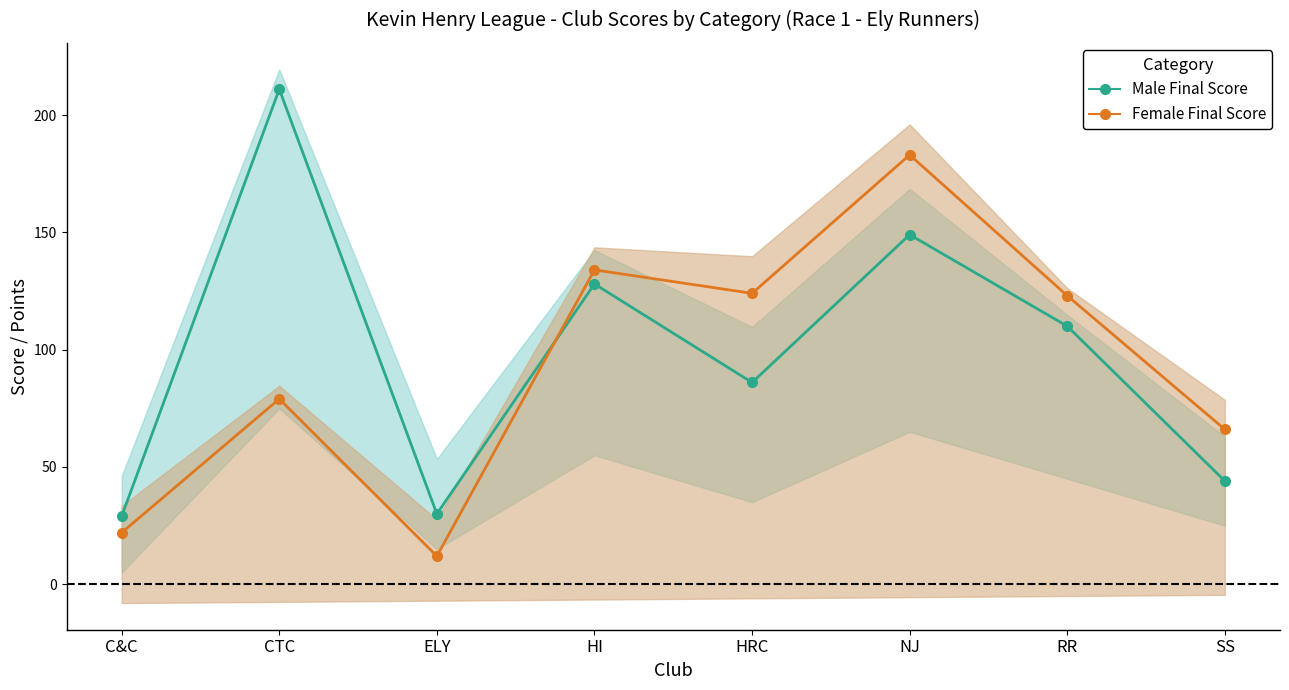

What is the approximate value of Female Final Score at CTC, to the nearest 10?

80